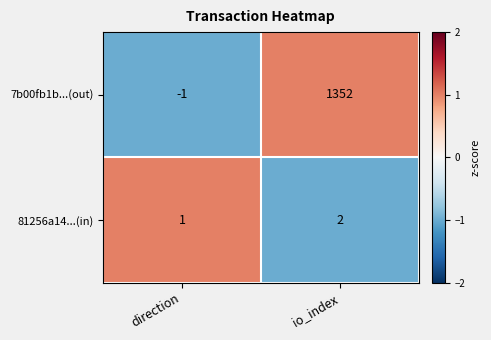

List the series in order of their peak value, highest first.

7b00fb1b...(out), 81256a14...(in)